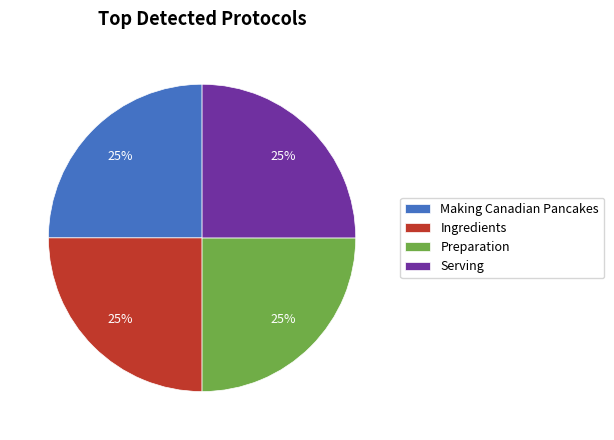

Is there a majority slice in this chart?

No